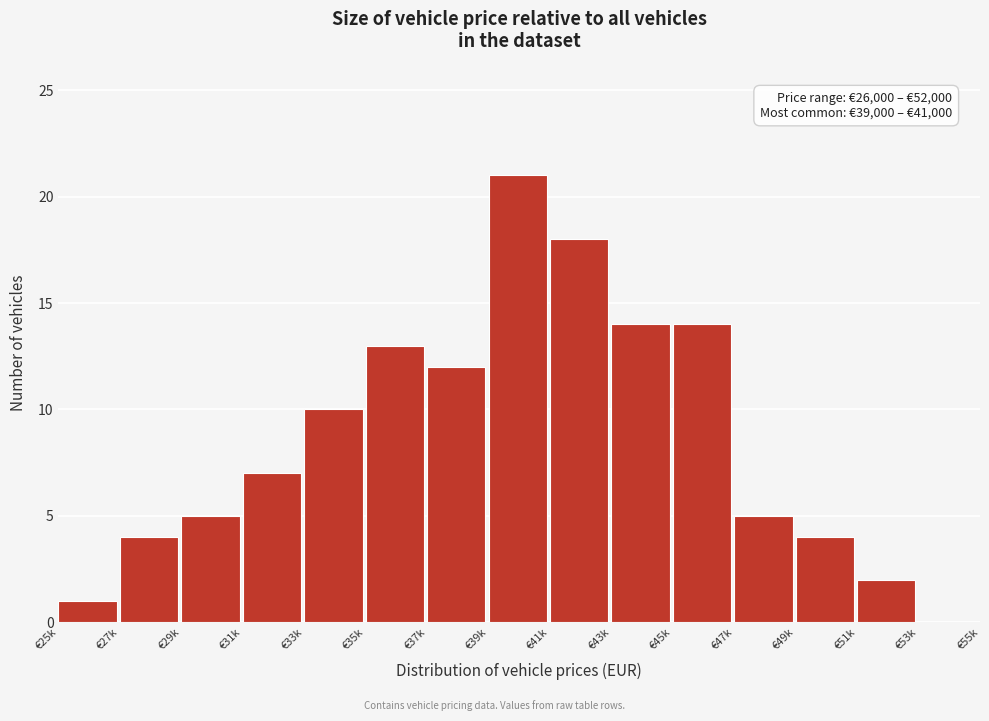

Reading left to right, what are all the values shown in this chart?

€25k=1	€27k=4	€29k=5	€31k=7	€33k=10	€35k=13	€37k=12	€39k=21	€41k=18	€43k=14	€45k=14	€47k=5	€49k=4	€51k=2	€53k=0